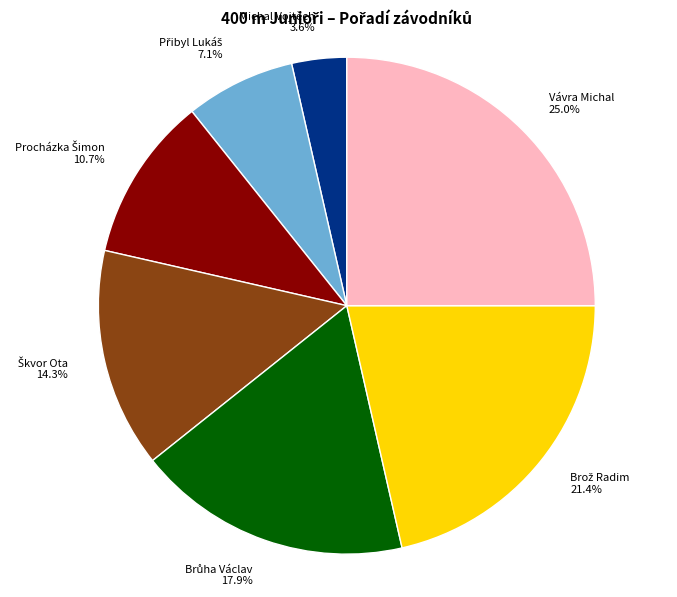

Is there a majority slice in this chart?

No